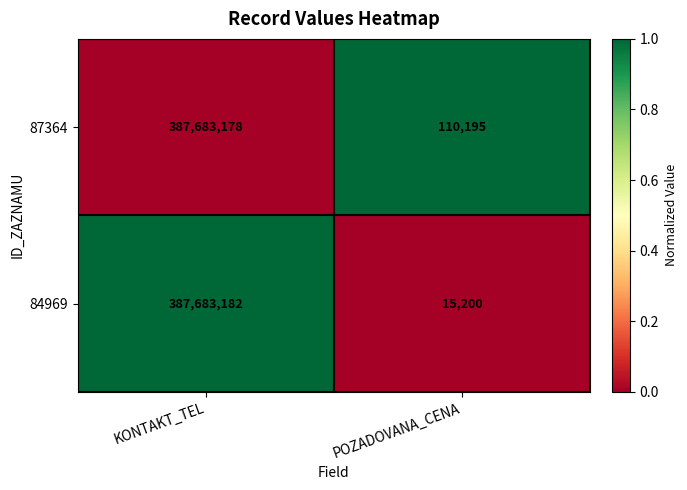

What is the difference between the 84969 values at POZADOVANA_CENA and KONTAKT_TEL?

387667982